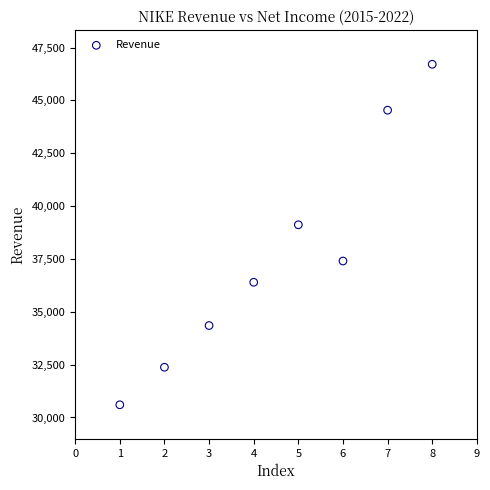

What is the average X value?

4